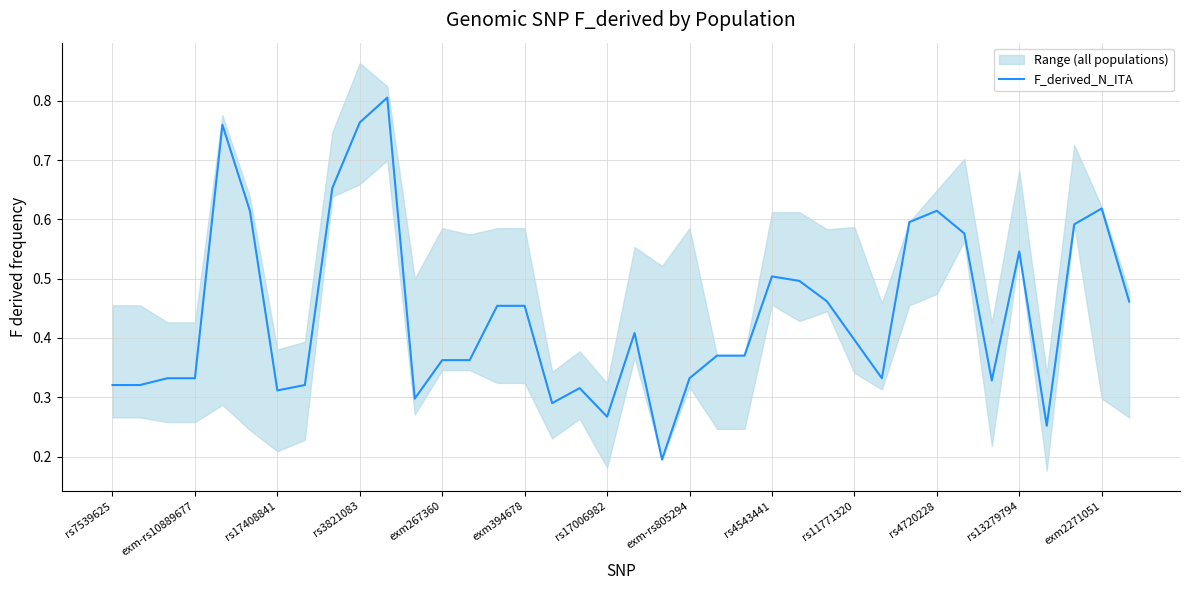

How many interior local peaks (higher than both neighbors) does the data have?

8